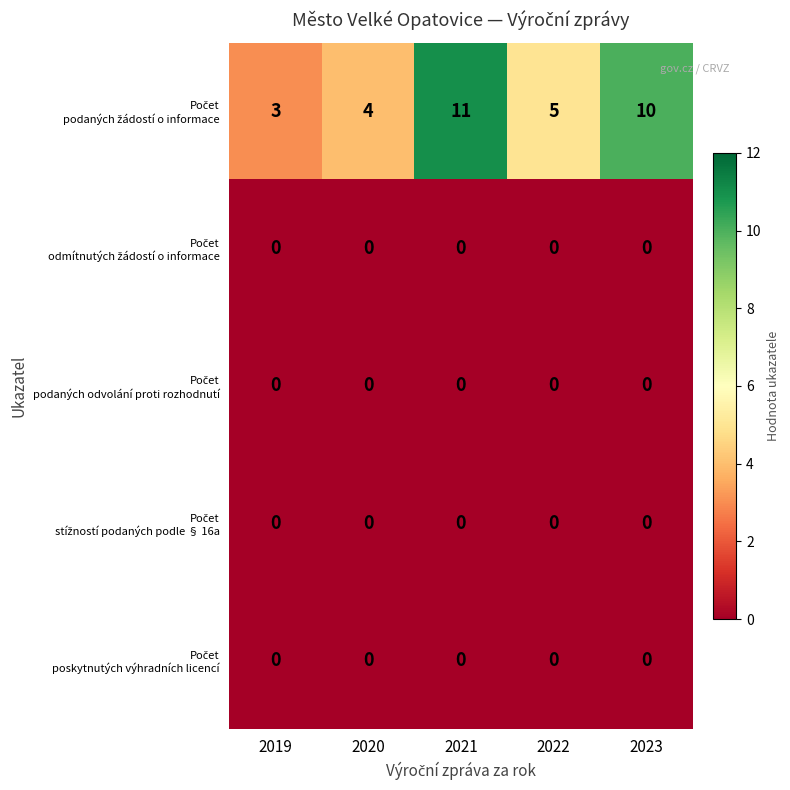

What is the difference between the highest and lowest values at 2021?

11